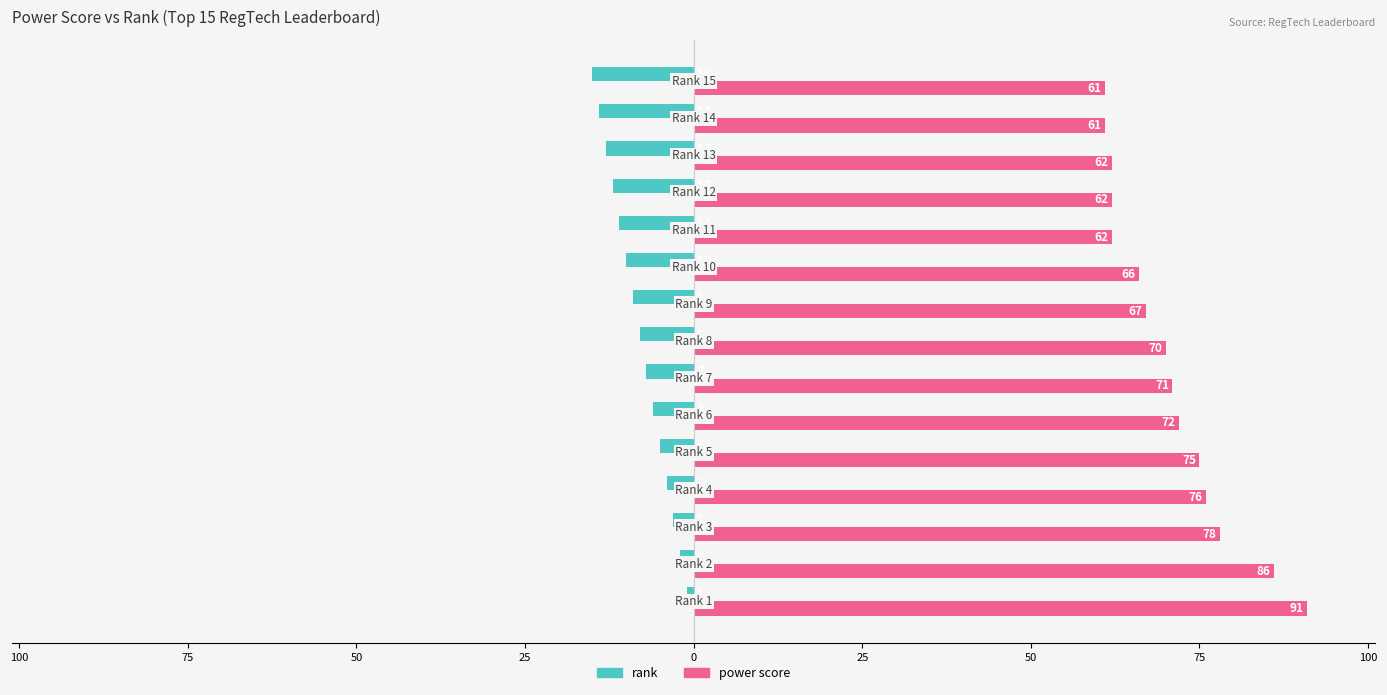

What is the greatest value displayed?

91